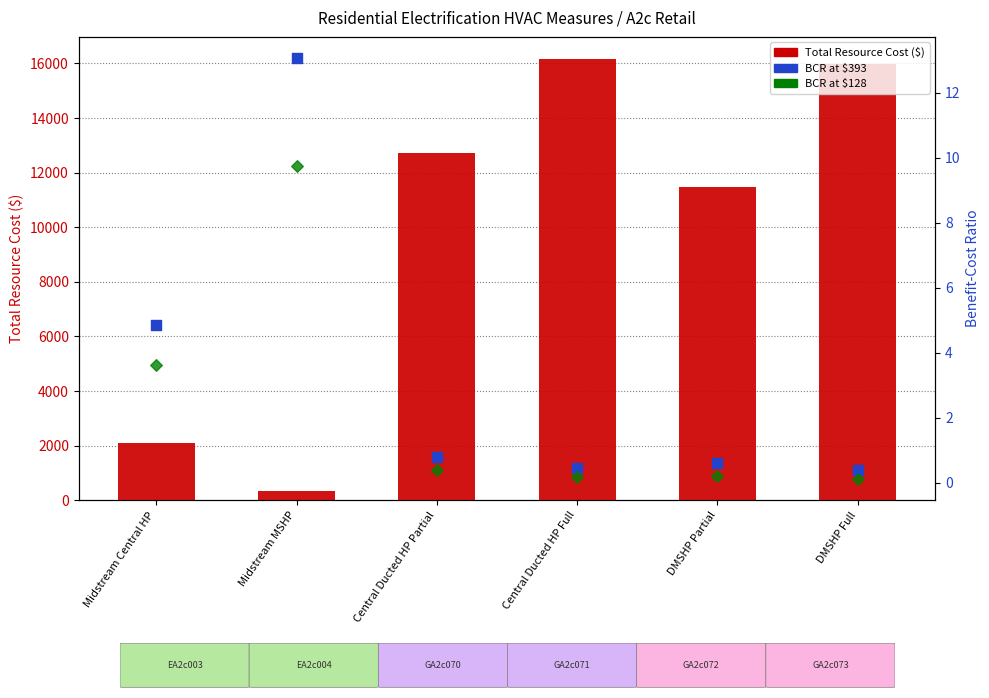

Which series reaches the maximum Y coordinate?

Total Resource Cost ($)